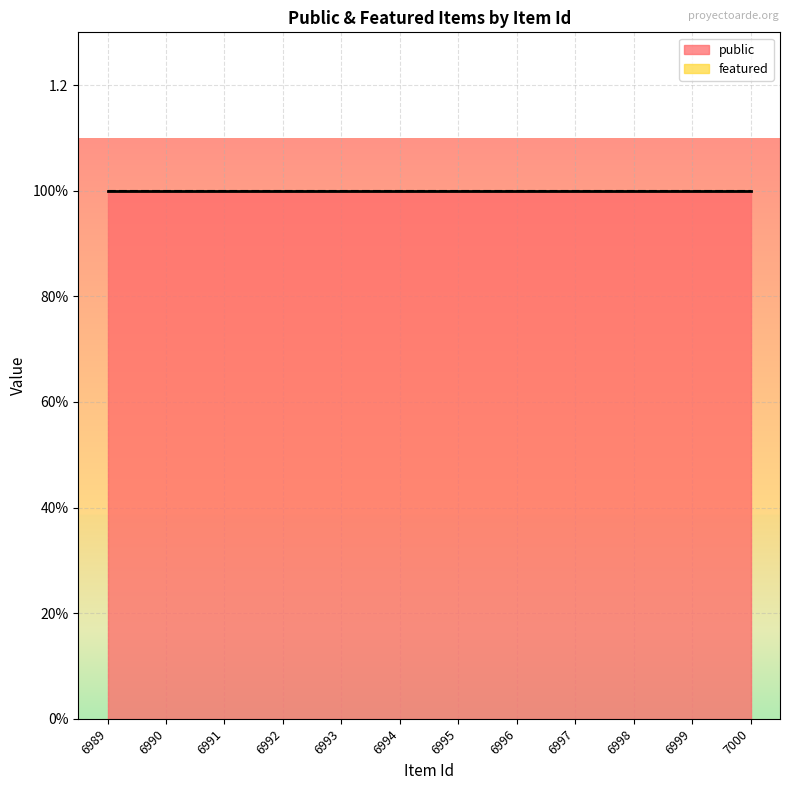

How many lines are shown in the chart?

2